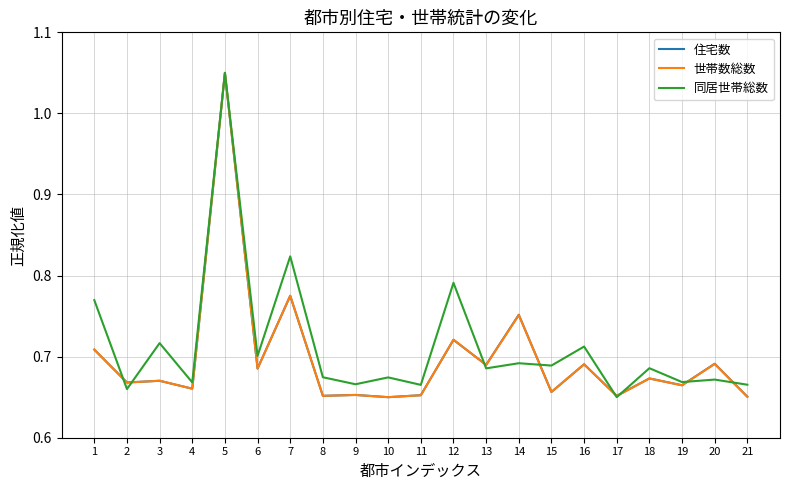

Count the 住宅数 values in the range 0 to 1.

20